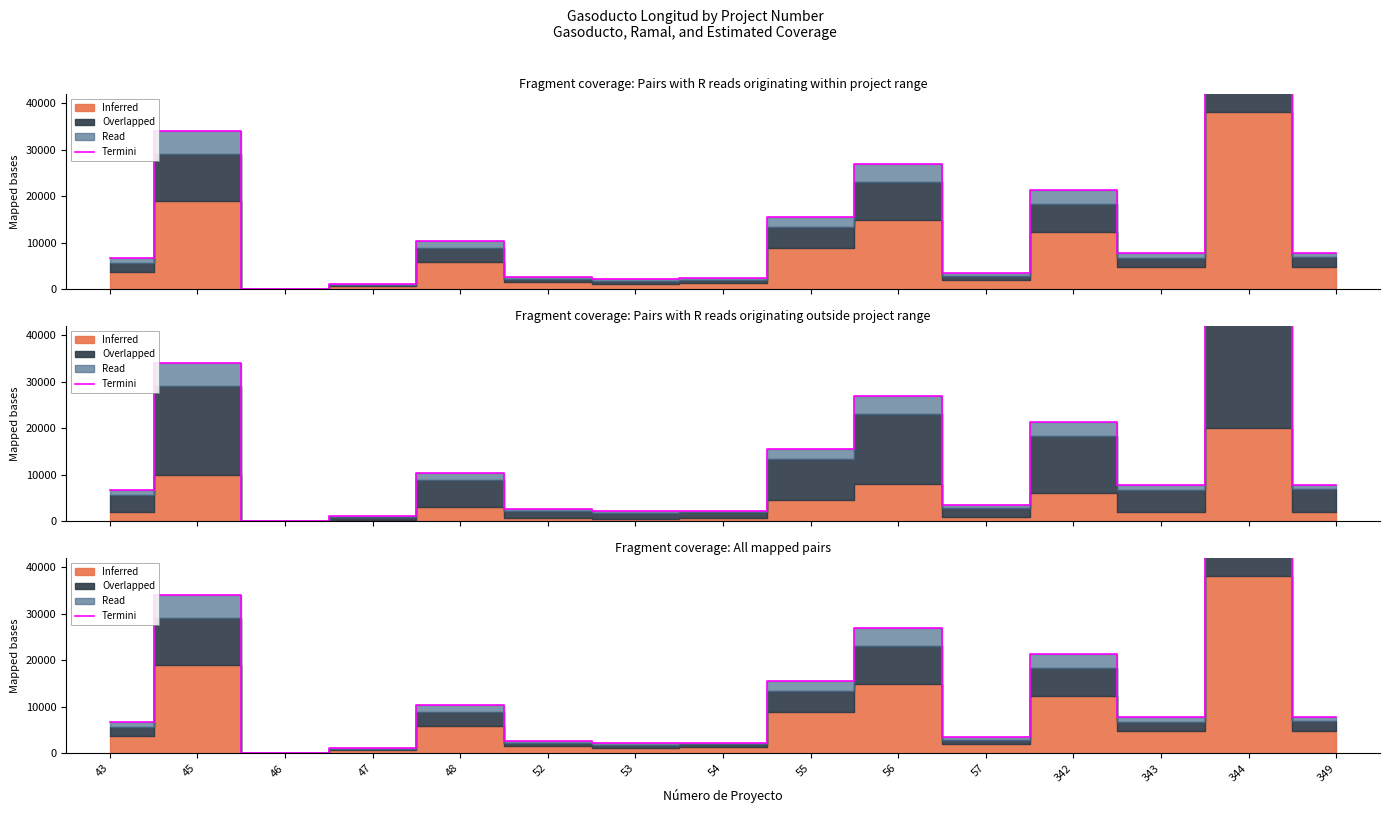

Approximately how many times larger is the value at 47 compared to 54?

0.5